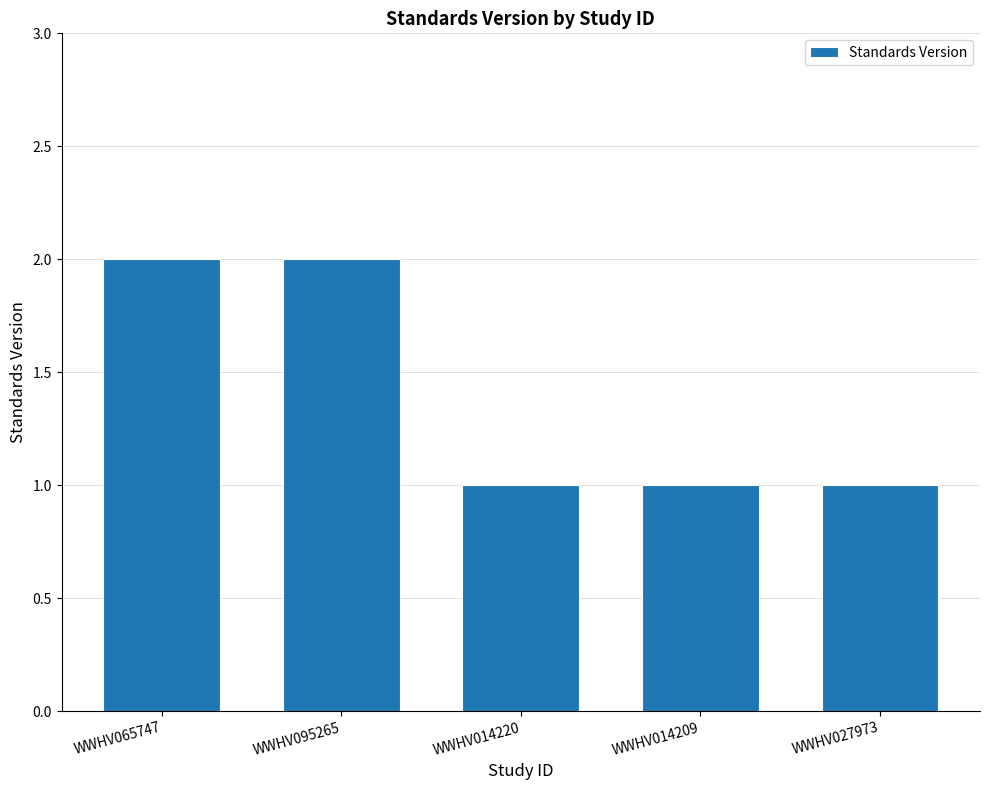

How many bars are there in total?

5